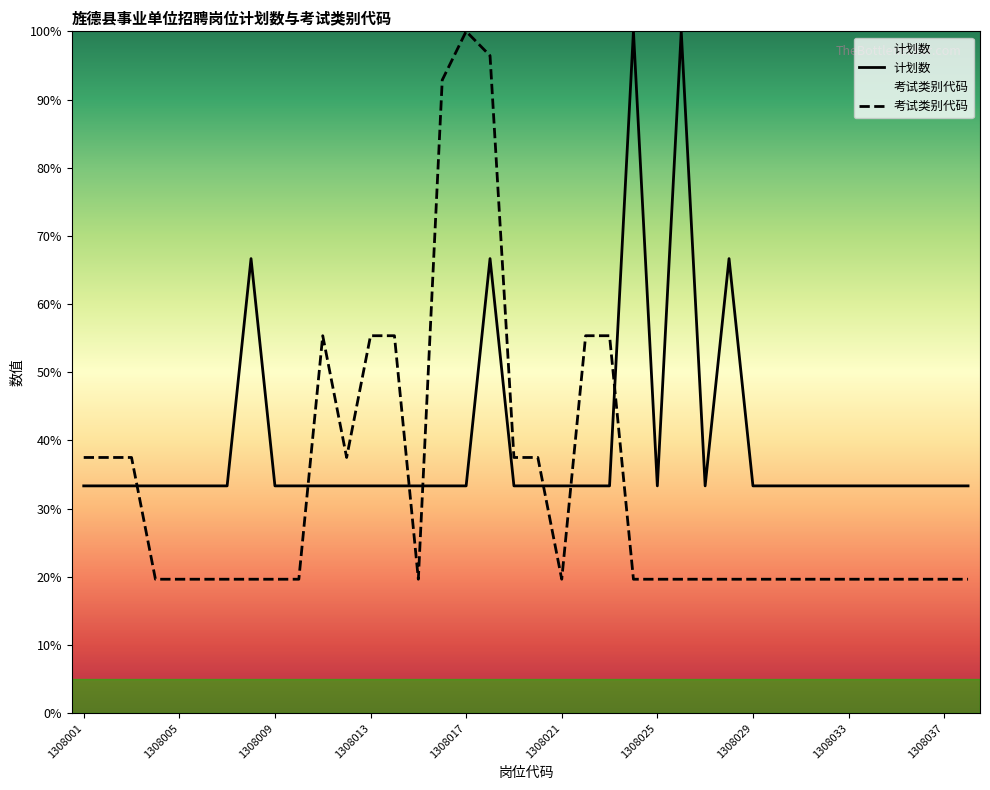

What is the minimum value shown in the chart?

19.6